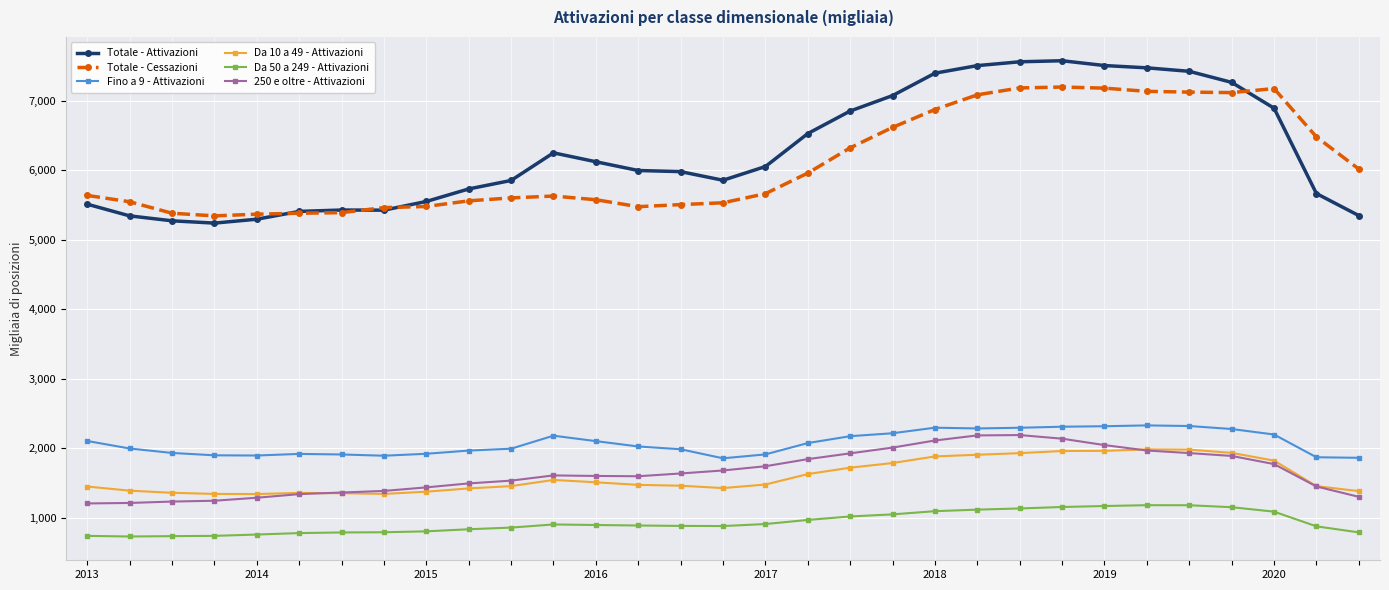

What is the smallest value displayed?

734